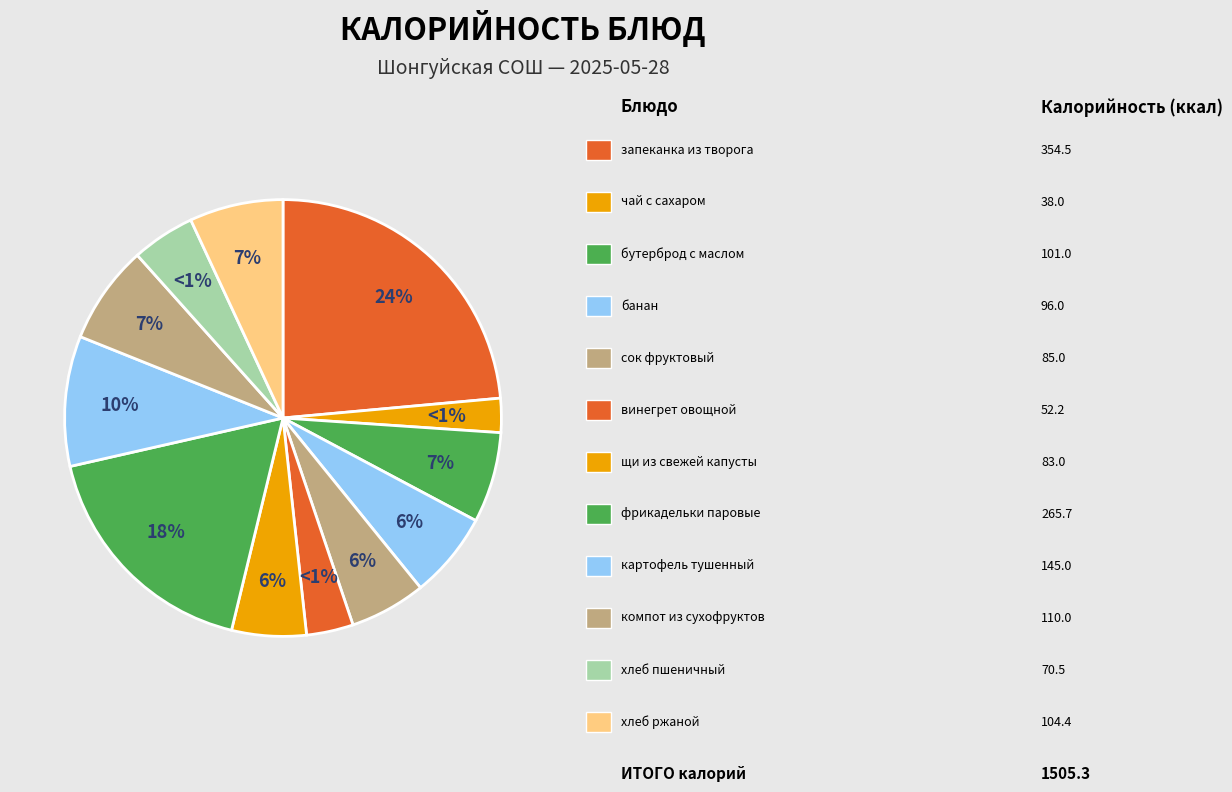

To the nearest percent, what is the difference between the largest and smallest slice percentages?

21%